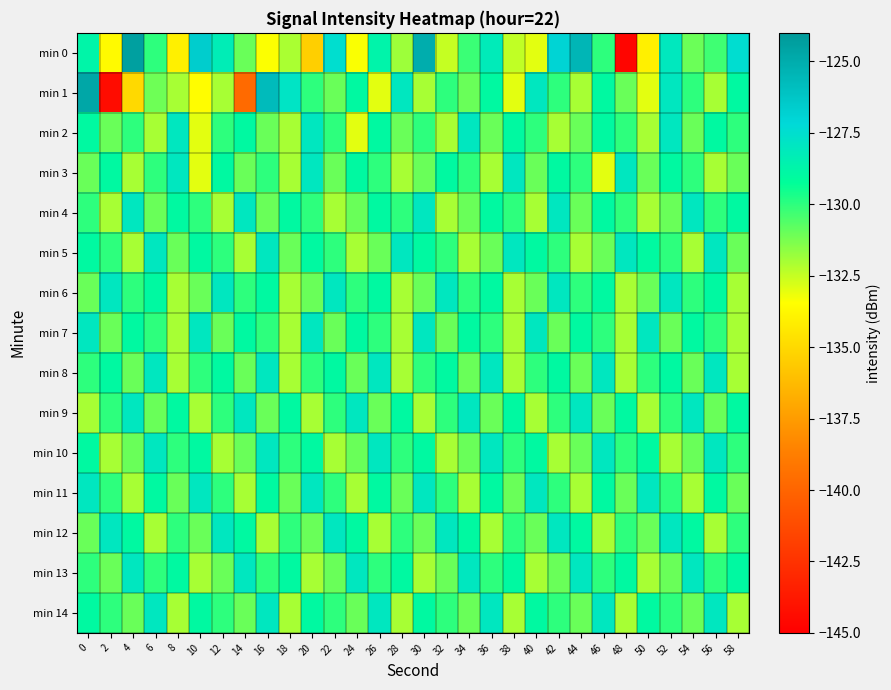

Which series has the largest range (max minus min)?

min 0